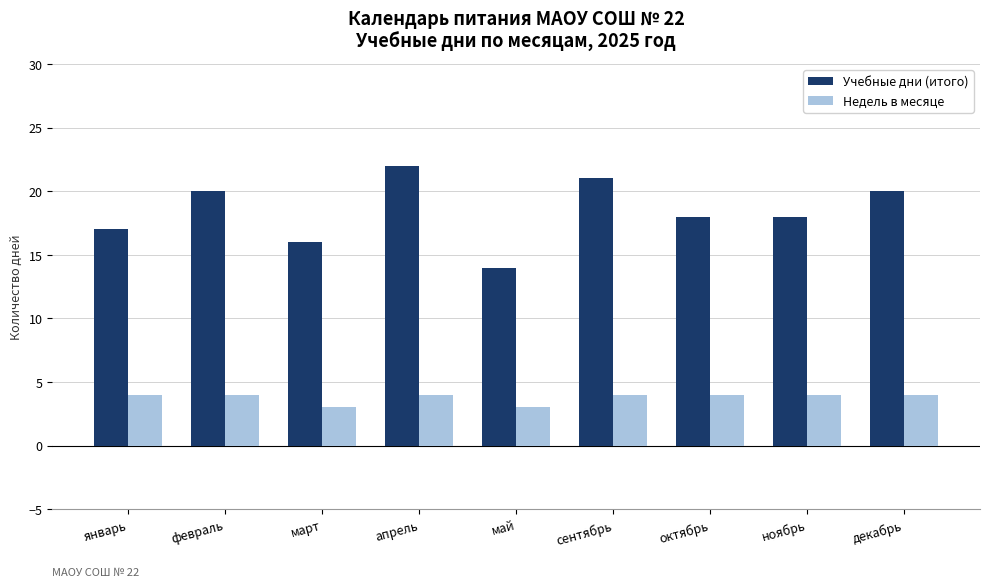

What position from the right is март?

7